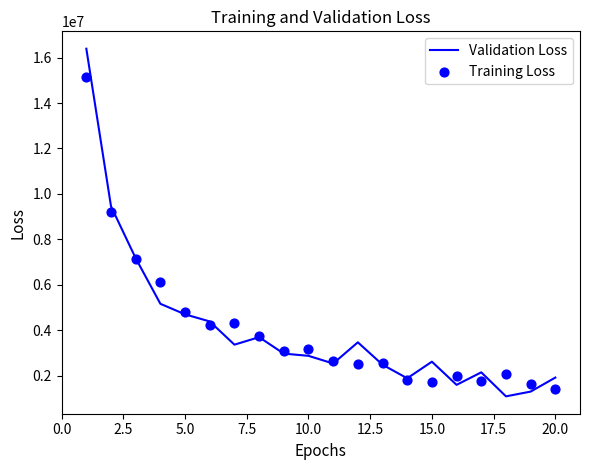

Which series contains the highest Y value?

Validation Loss